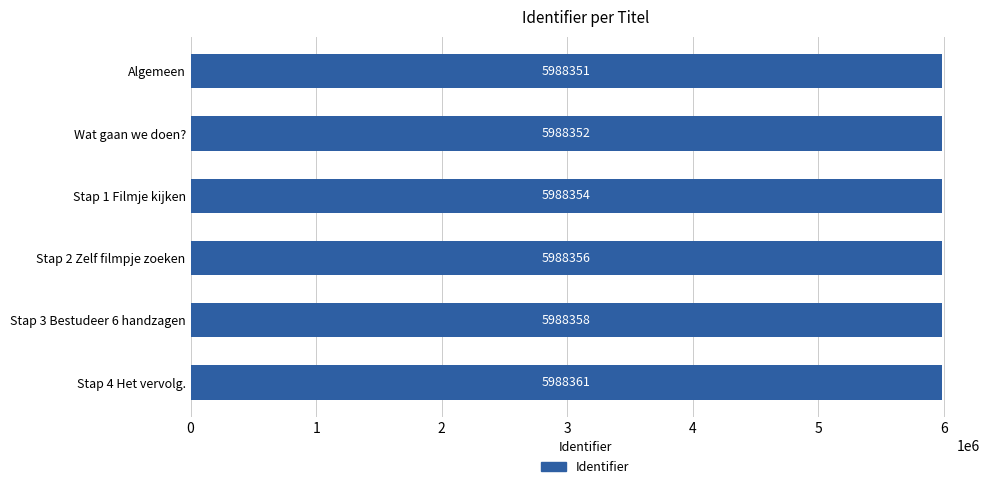

What is the label of the 2nd bar from the bottom?

Stap 3 Bestudeer 6 handzagen